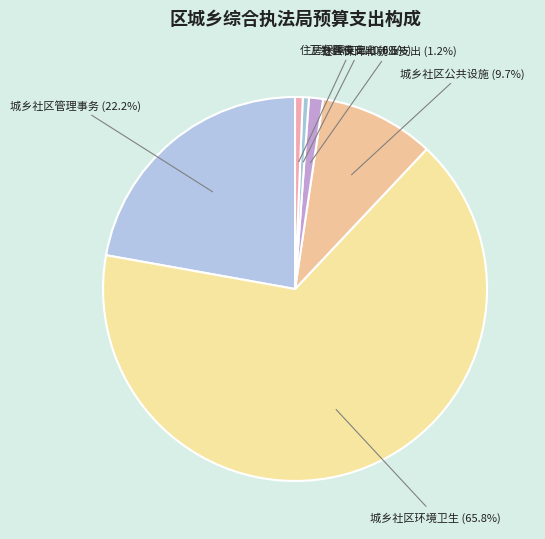

The 社会保障和就业支出 slice represents 11% of the pie. True or false?

False